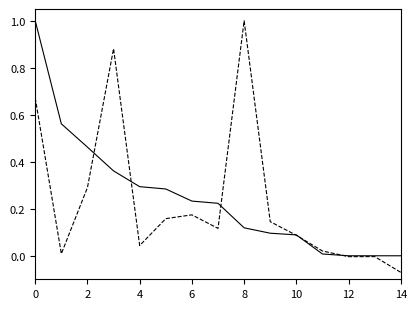

What is the maximum value shown in the chart?

1.0